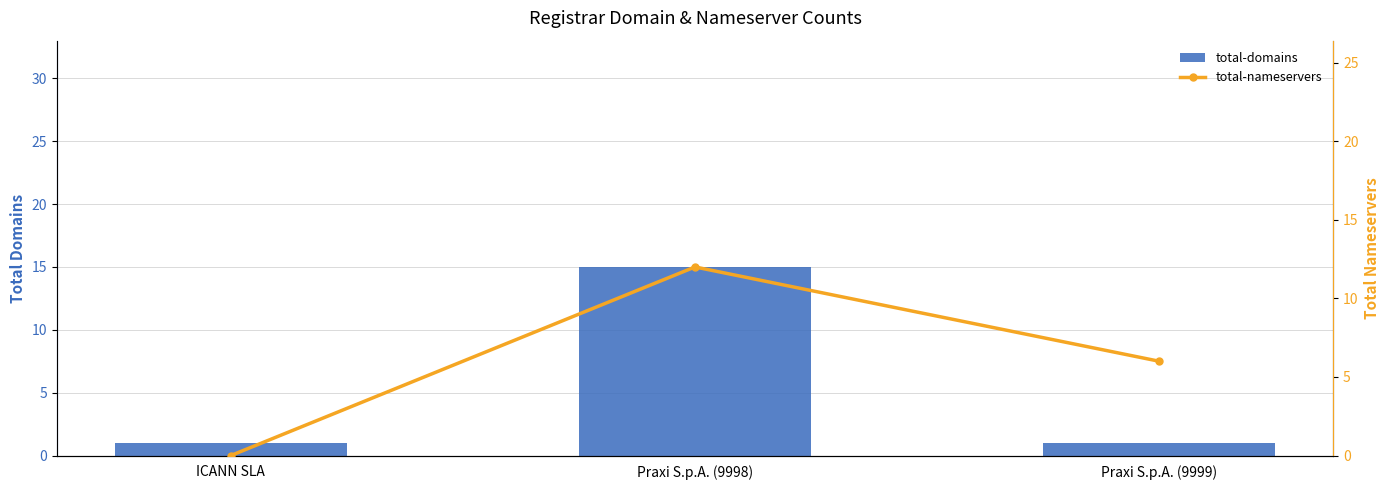

What value does the total-domains series have at ICANN SLA?

1